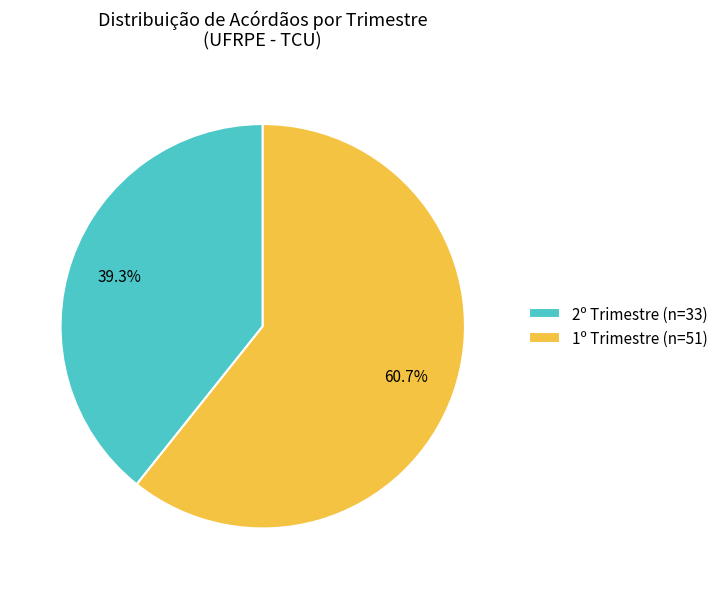

What is the smallest slice in the pie chart?

2º Trimestre (n=33)